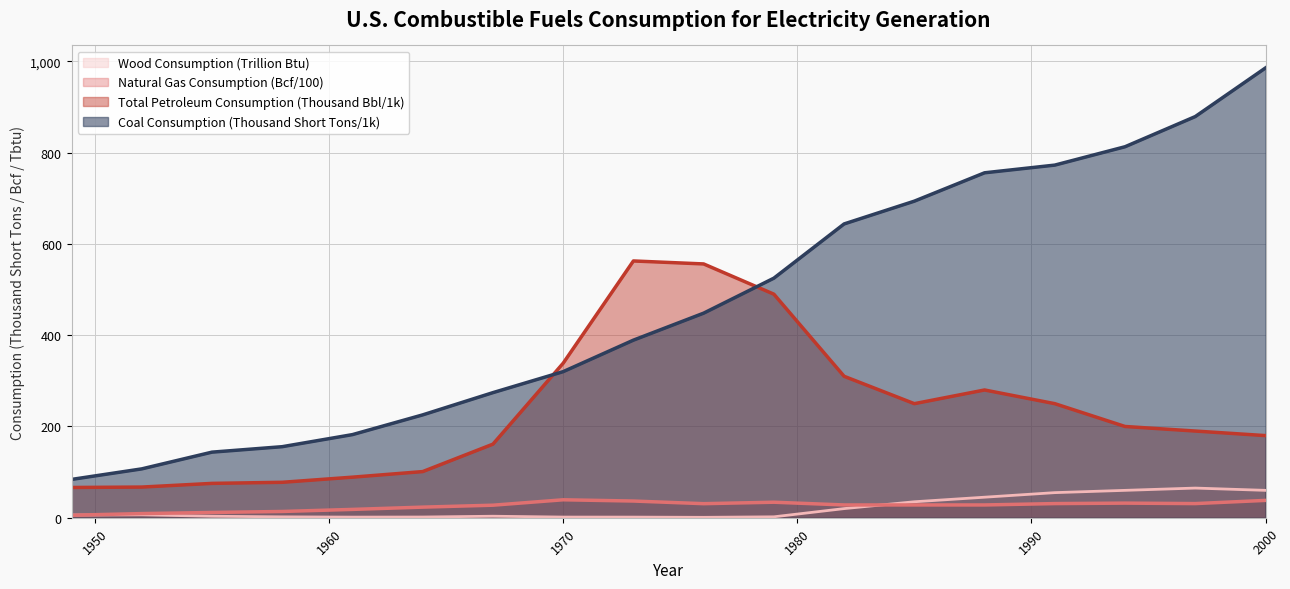

Reading right to left, list all the values displayed in this chart.

Coal Consumption (Thousand Short Tons): 985.8	879.3	813.1	772.9	756.0	693.8	643.9	525.1	448.4	389.2	320.2	274.2	225.4	182.2	155.7	143.8	107.1	84.0
Total Petroleum Consumption (Thousand Barrels): 180.0	190.0	200.0	250.0	280.0	250.0	310.0	490.0	556.3	562.8	338.7	161.3	101.1	88.9	77.7	75.3	67.2	66.3
Natural Gas Consumption (Billion Cubic Feet): 38.0	31.0	32.0	31.0	28.0	28.0	28.0	34.0	30.8	36.6	39.3	27.5	23.2	18.3	13.7	11.5	9.1	5.5
Wood Consumption (Trillion Btu): 60.0	65.0	60.0	55.0	45.0	35.0	20.0	2.0	0.9	1.4	1.4	3.3	1.5	1.3	1.9	3.2	6.4	5.8